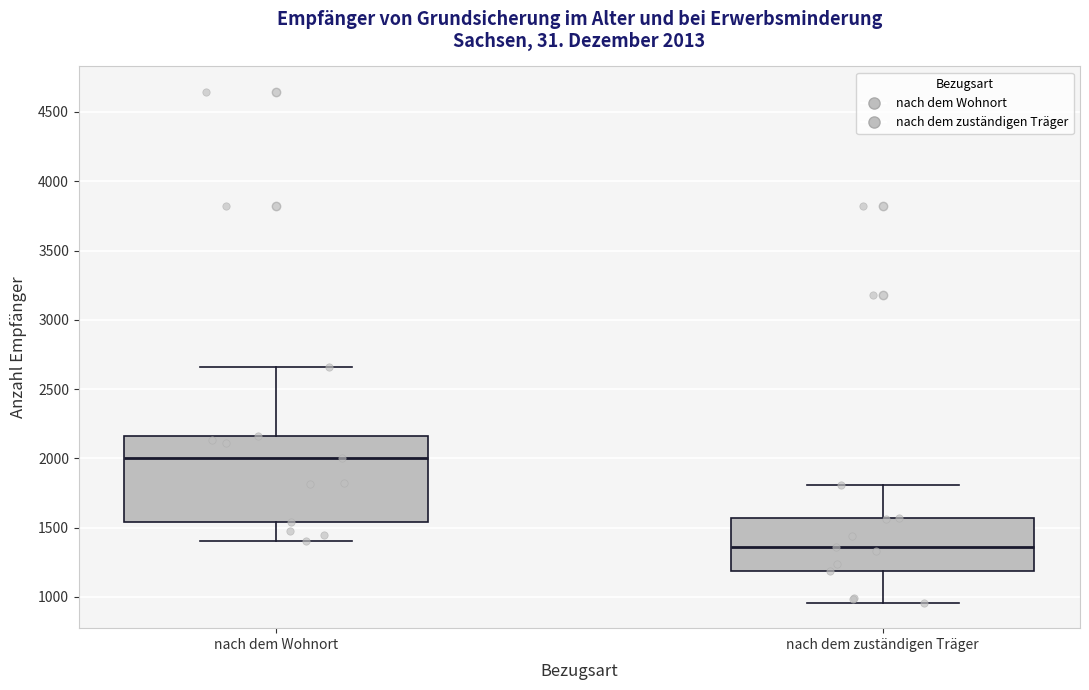

Which box is the tallest, from its lower edge to its upper edge?

nach dem Wohnort